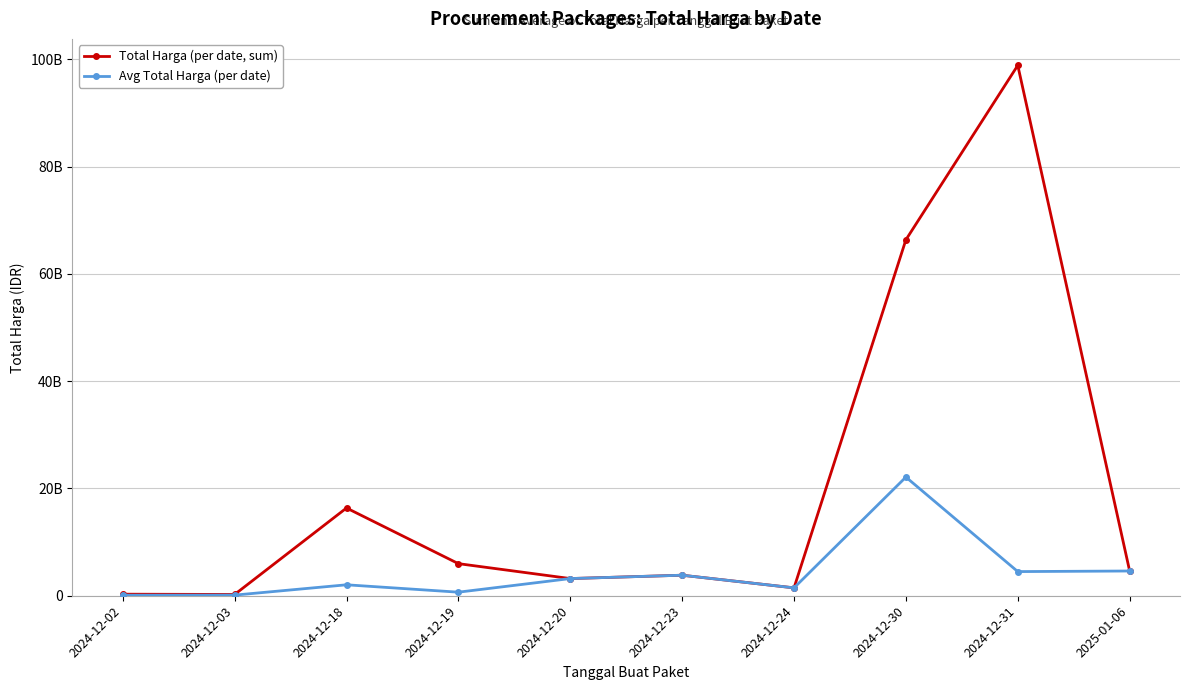

Reading left to right, list all the values displayed in this chart.

Total Harga (per date, sum): 2024-12-02=290400000	2024-12-03=236184000	2024-12-18=16359888200	2024-12-19=5983900000	2024-12-20=3204000000	2024-12-23=3827760000	2024-12-24=1470600000	2024-12-30=66362062800	2024-12-31=98877941892	2025-01-06=4613012370
Avg Total Harga (per date): 2024-12-02=96800000	2024-12-03=118092000	2024-12-18=2041236025	2024-12-19=664877778	2024-12-20=3204000000	2024-12-23=3827760000	2024-12-24=1470600000	2024-12-30=22120687600	2024-12-31=4503542813	2025-01-06=4613012370